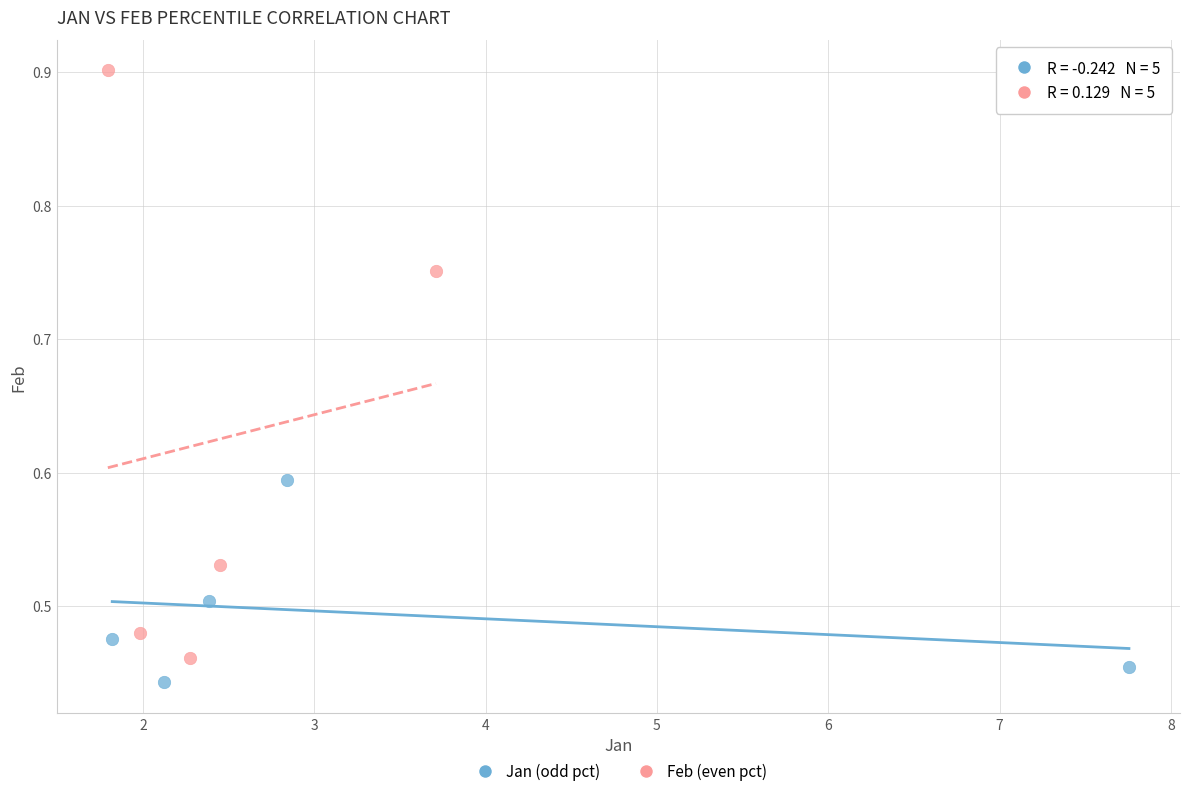

Which series reaches the maximum Y coordinate?

Feb (even pct)